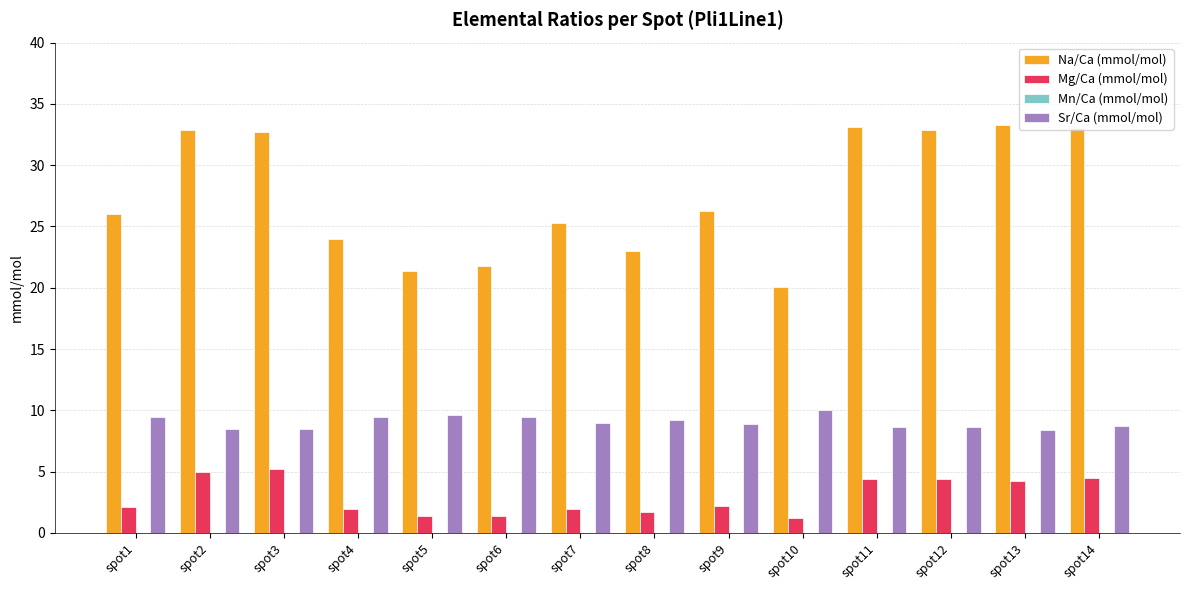

How many groups of bars are there?

14